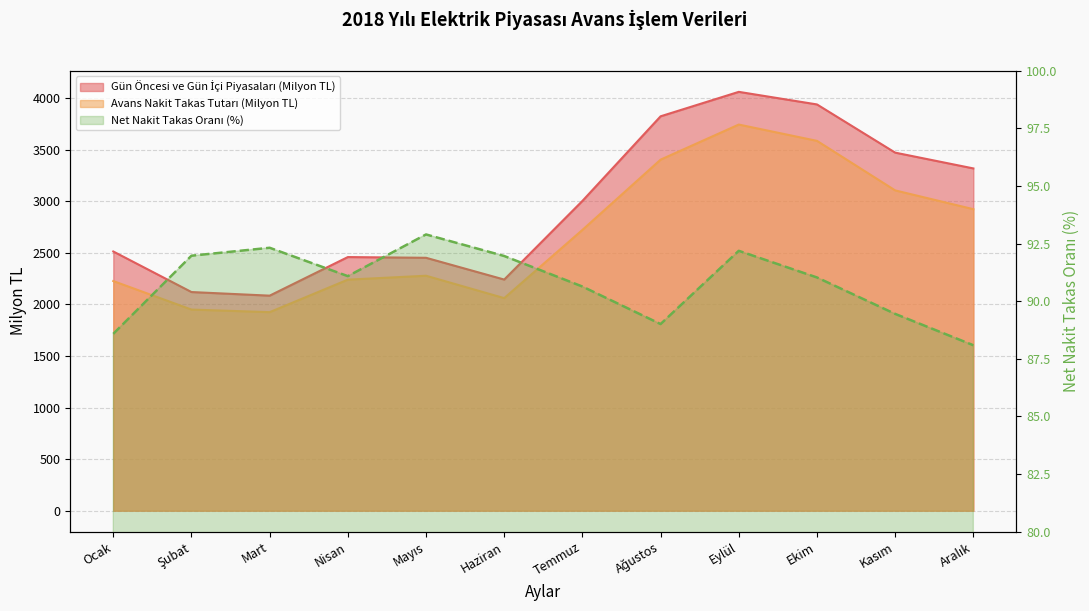

Rank the series by their maximum value, from highest to lowest.

Gün Öncesi ve Gün İçi Piyasaları (Milyon TL), Avans Nakit Takas Tutarı (Milyon TL), Net Nakit Takas Oranı (%)